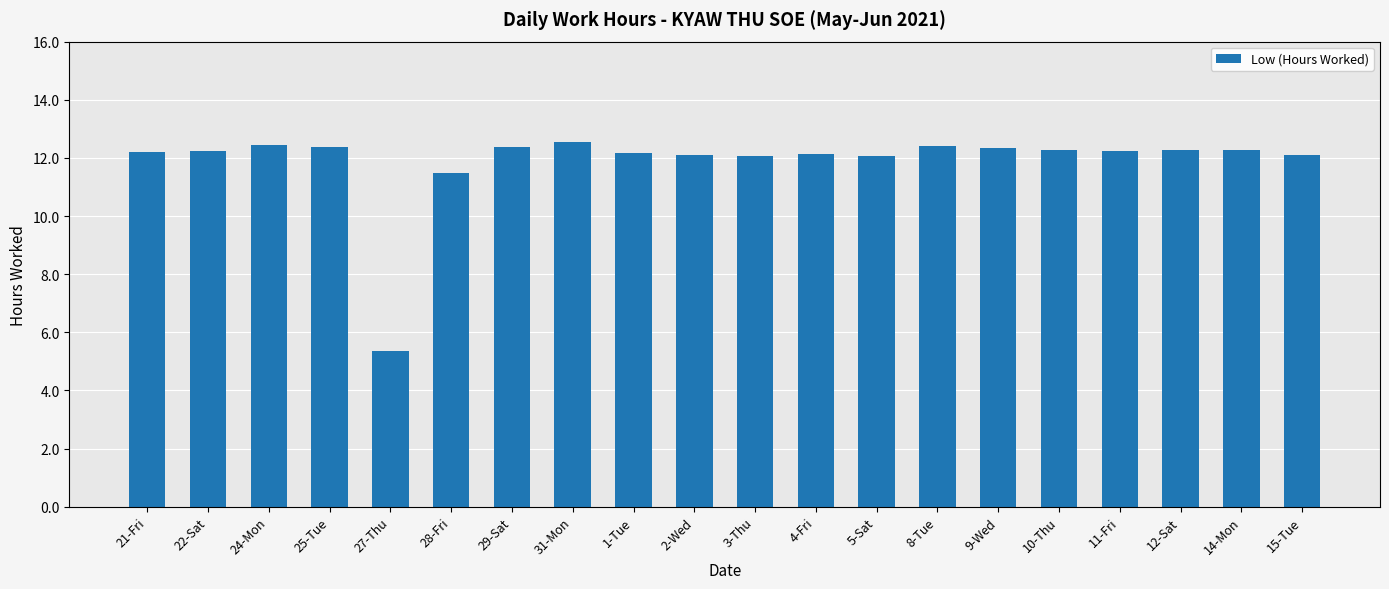

Is it true that the value at 21-Fri is 12.2?

True